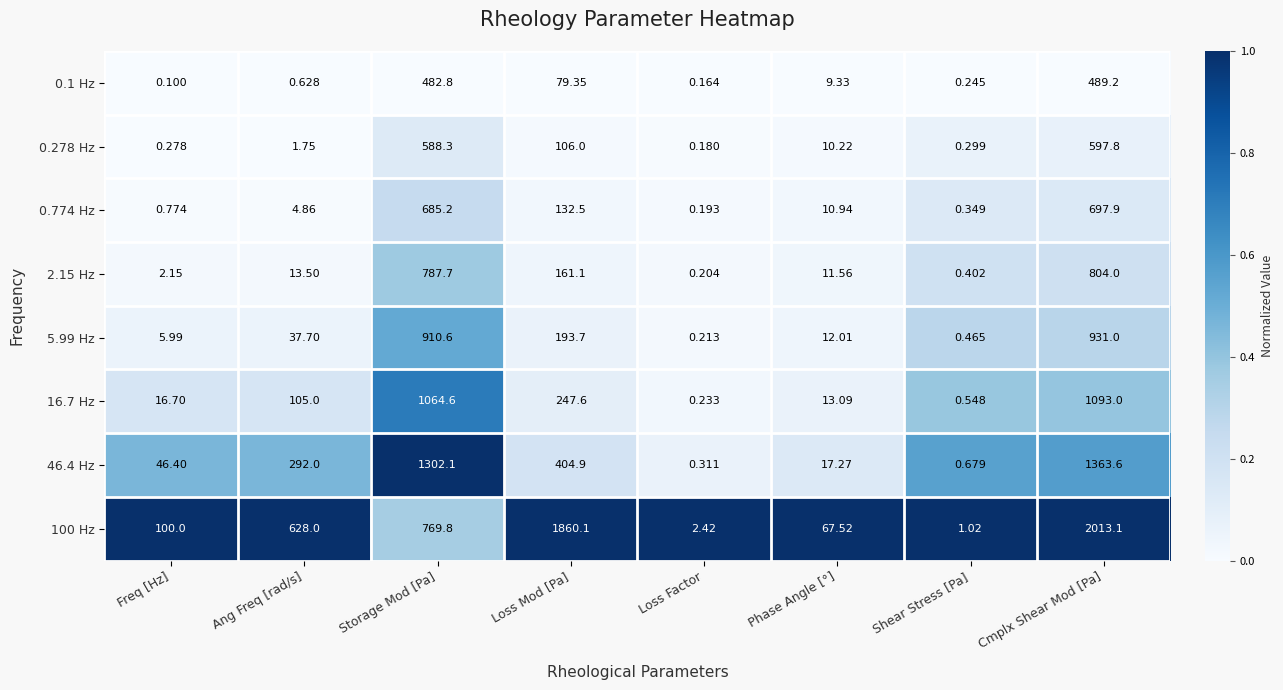

Is the value of 16.7 Hz at Cmplx Shear Mod [Pa] greater than the value of 0.1 Hz at Cmplx Shear Mod [Pa]?

Yes